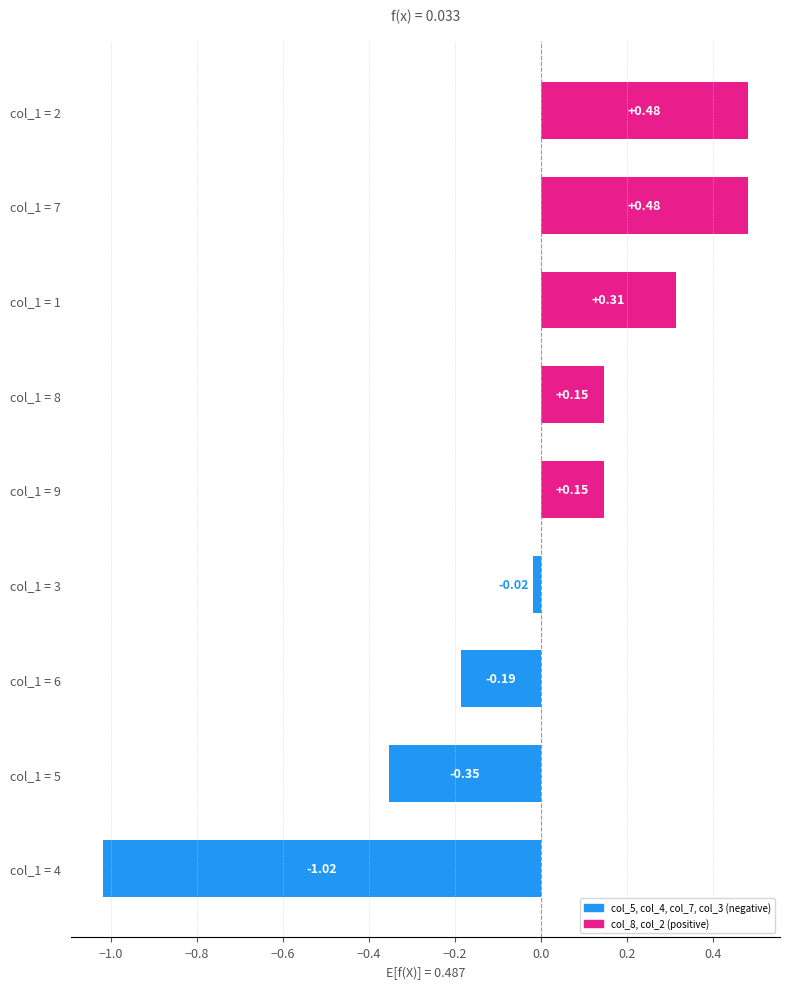

What is the change in value from col_1 = 3 to col_1 = 1?

+0.3